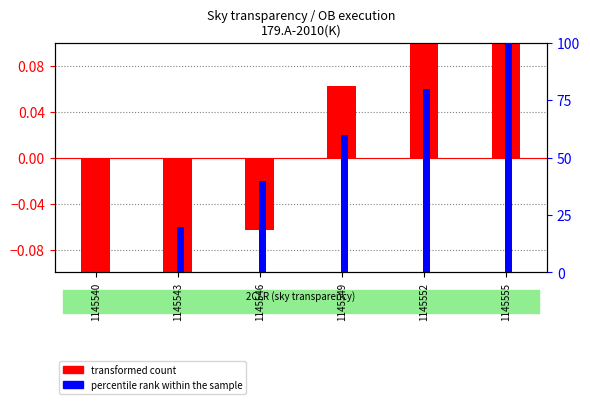

At 1145552, list the series in order from largest to smallest.

percentile rank within the sample, transformed count